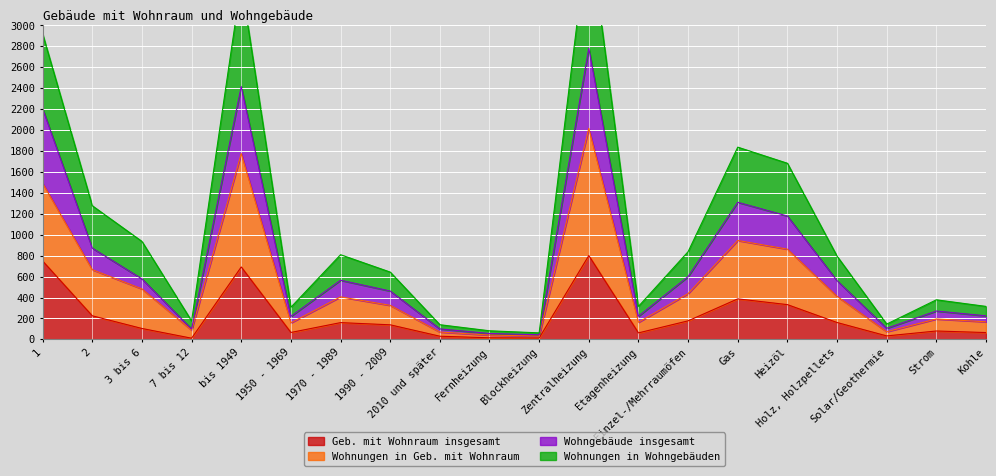

List the series in order of their peak value, lowest first.

Geb. mit Wohnraum insgesamt, Wohnungen in Geb. mit Wohnraum, Wohngebäude insgesamt, Wohnungen in Wohngebäuden